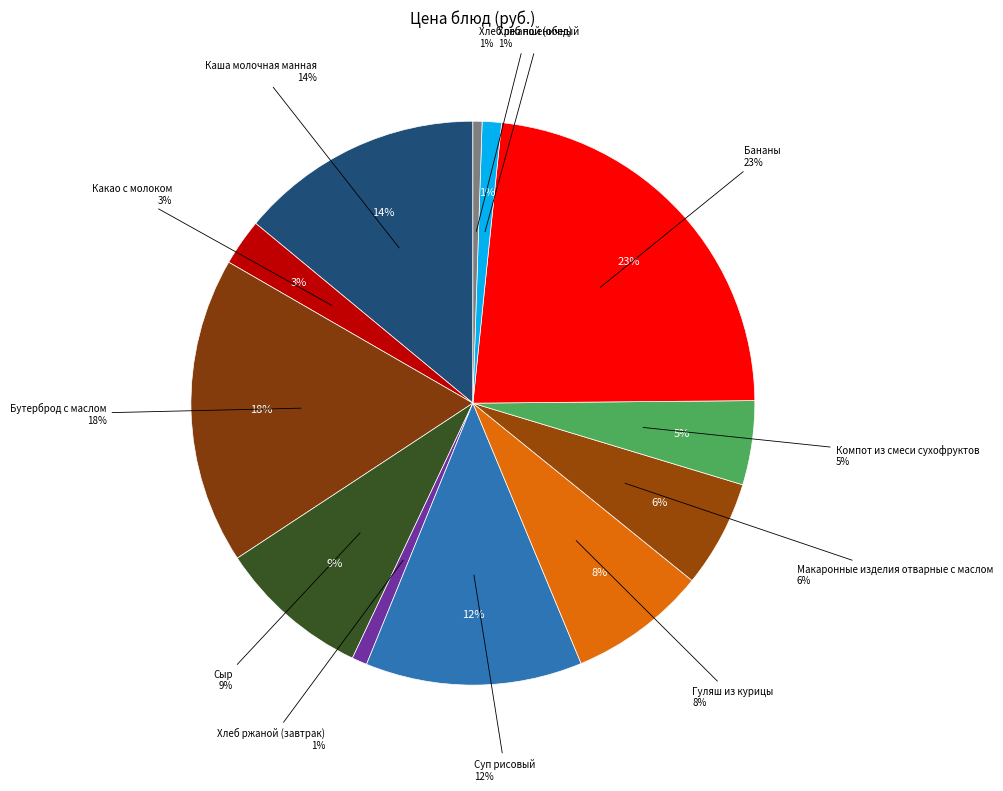

Is there any slice that represents more than half of the pie?

No